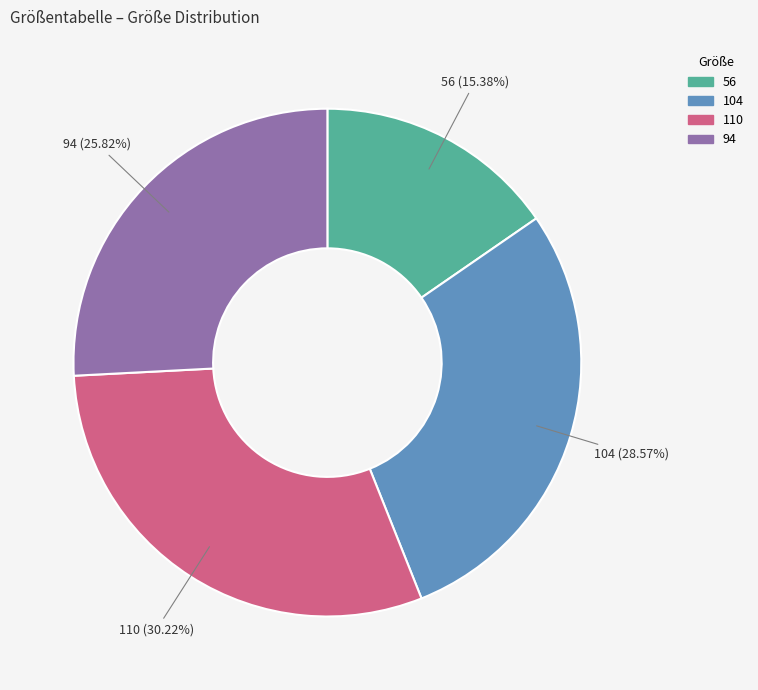

Is there a majority slice in this chart?

No